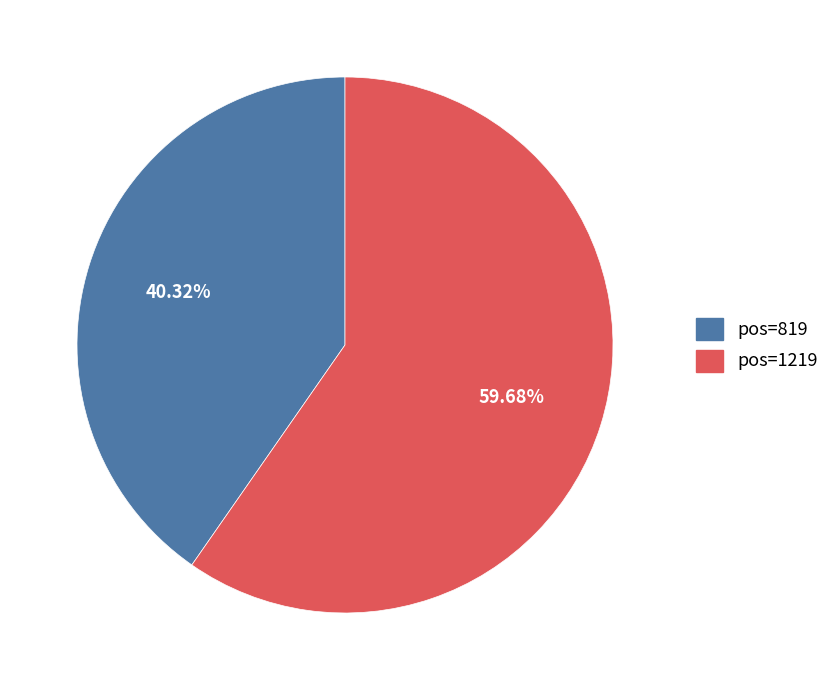

Do pos=1219 and pos=819 together represent more than half of the pie?

Yes